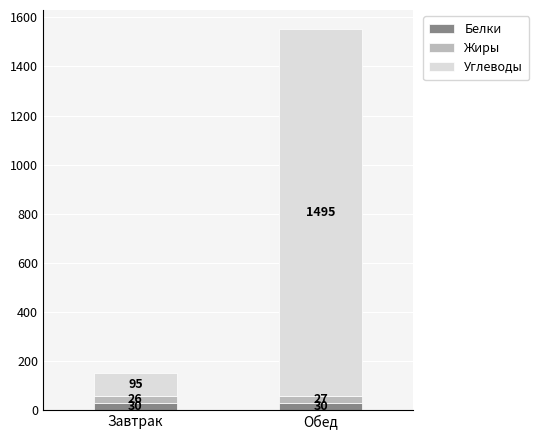

What is the approximate value of Белки at Завтрак?

29.9